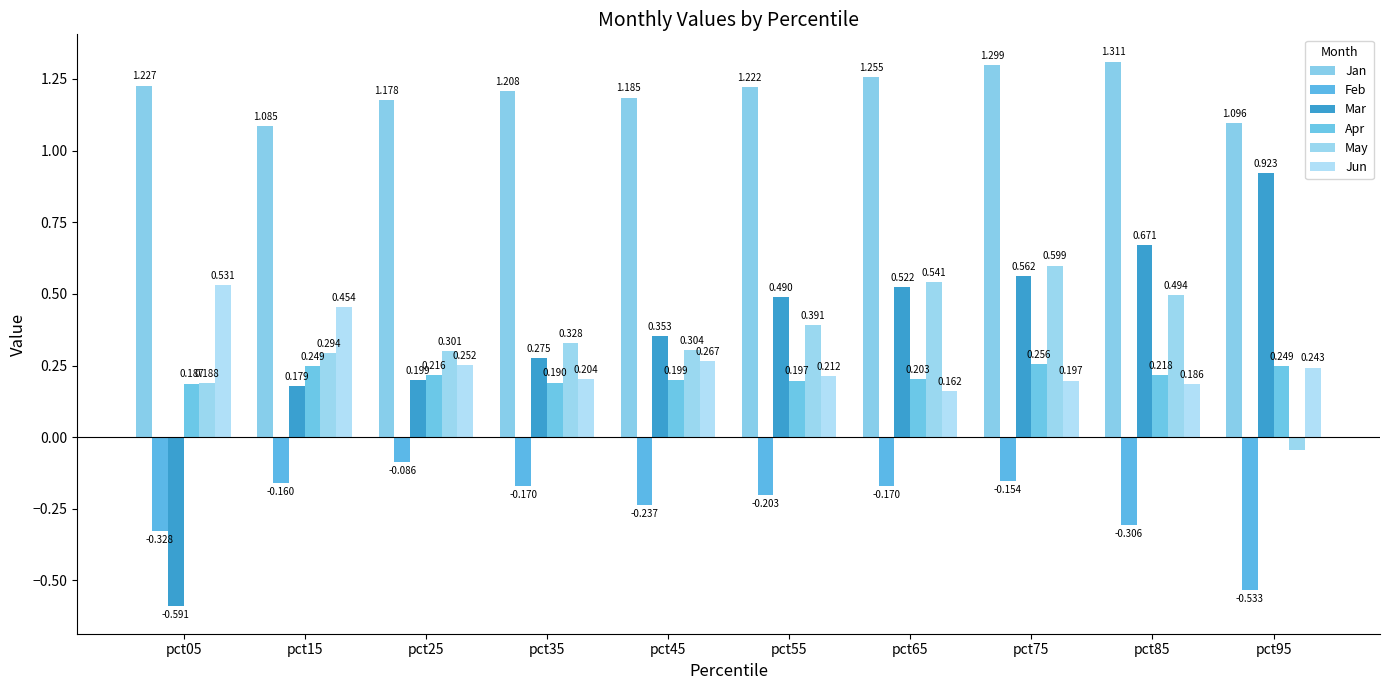

What is the value of the Mar bar at the 4th from the left?

0.3